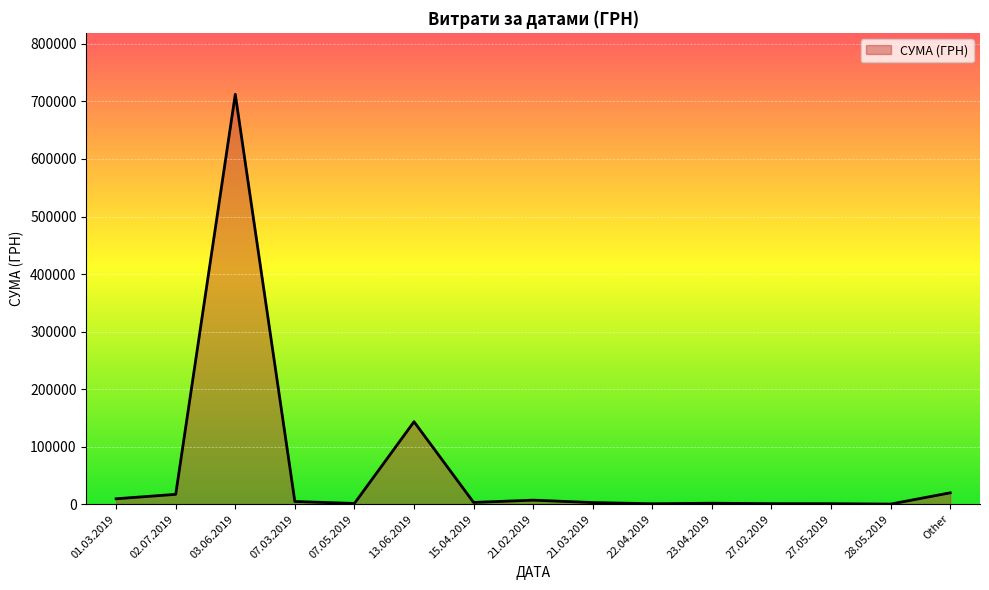

What is the difference between the values at Other and 13.06.2019?

123611.1